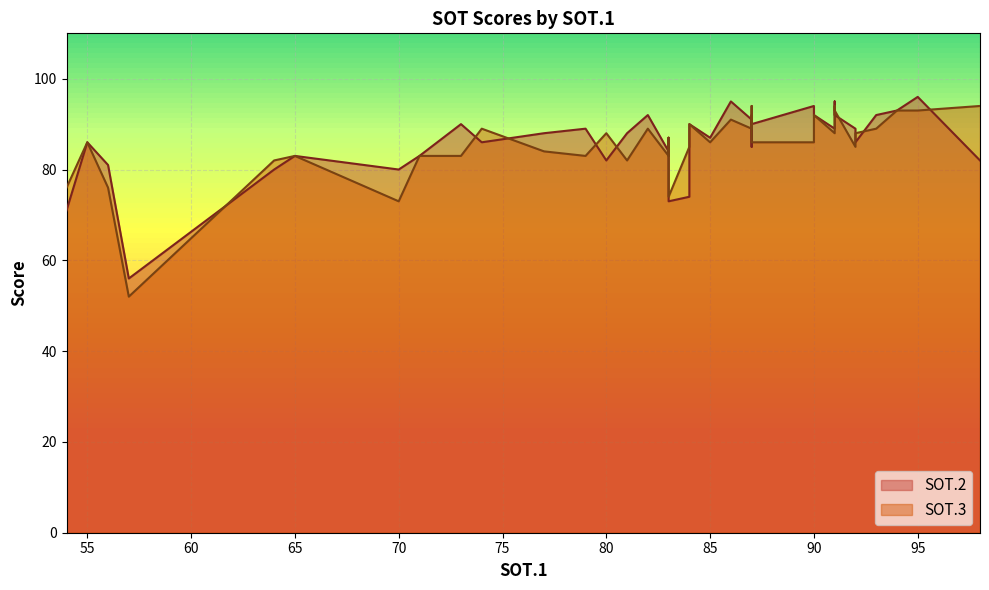

List the series in order of their overall mean, lowest first.

SOT.3, SOT.2